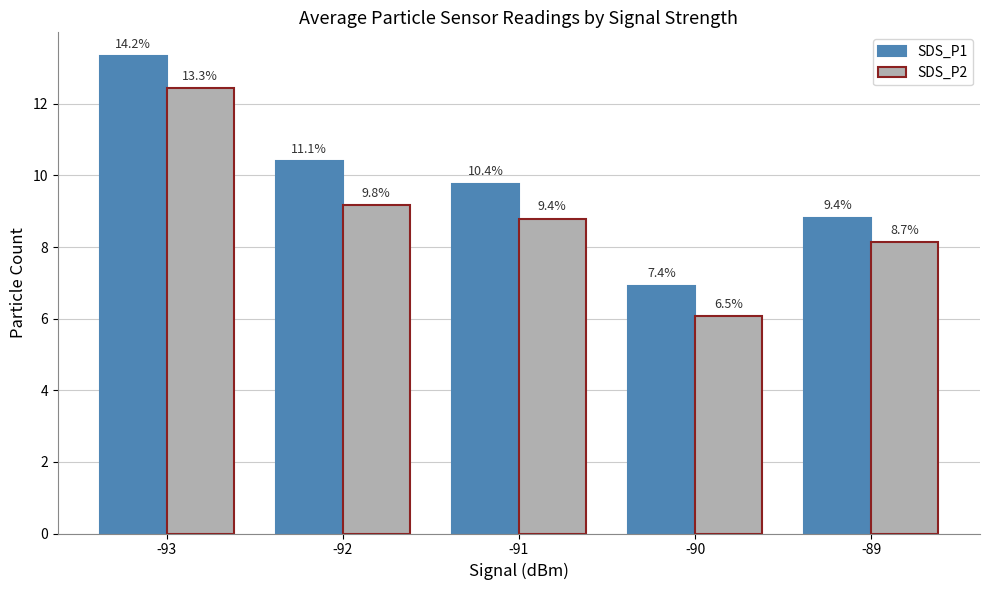

Where is SDS_P1 nearest to the value 10?

-91